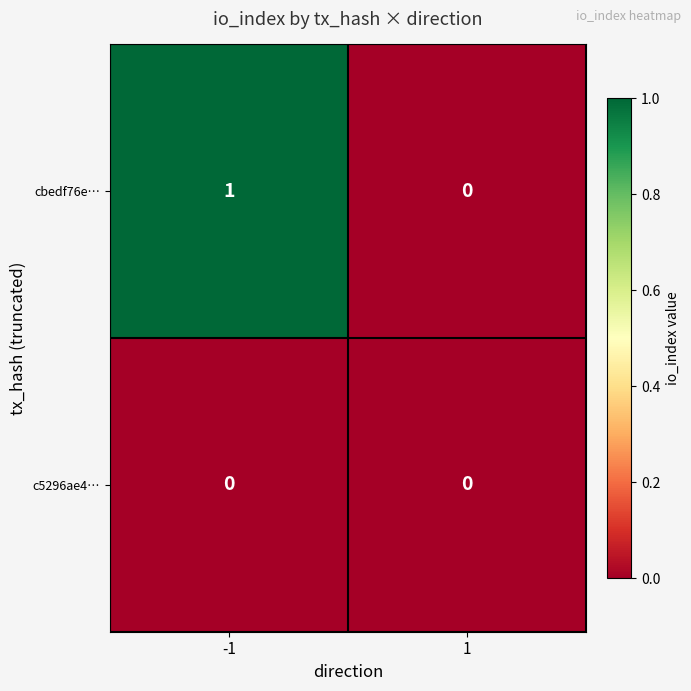

Reading left to right, extract all data points from this chart.

cbedf76e…: 1	0
c5296ae4…: 0	0